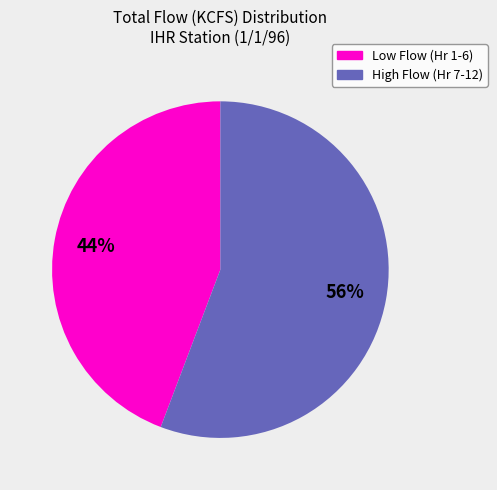

Is there a majority slice in this chart?

Yes